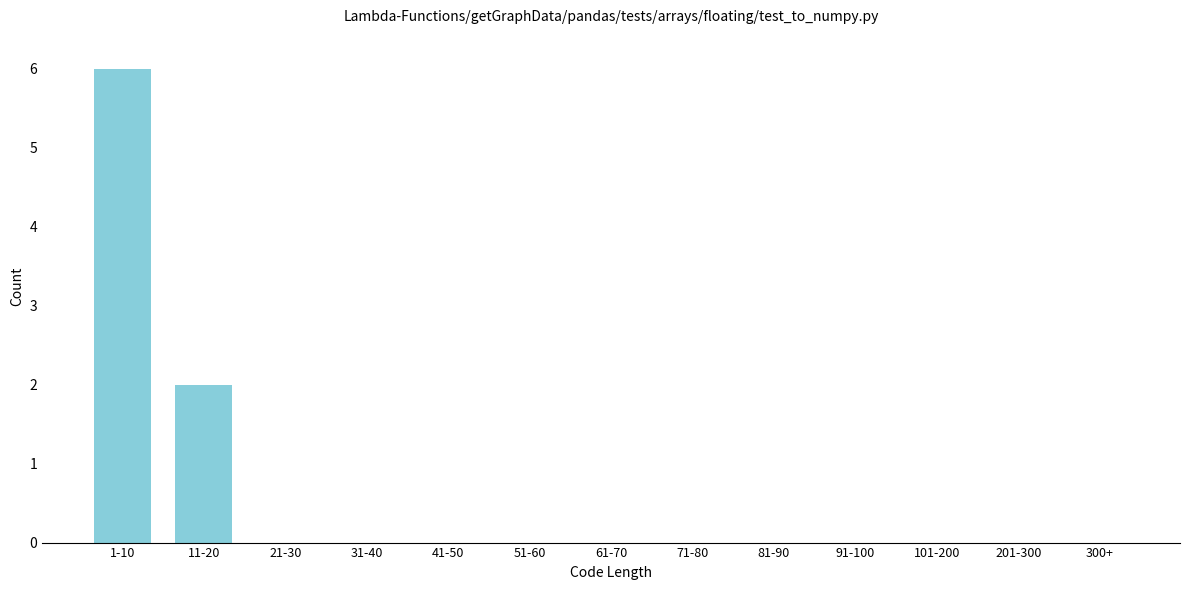

Reading left to right, what are all the values shown in this chart?

1-10=6	11-20=2	21-30=0	31-40=0	41-50=0	51-60=0	61-70=0	71-80=0	81-90=0	91-100=0	101-200=0	201-300=0	300+=0